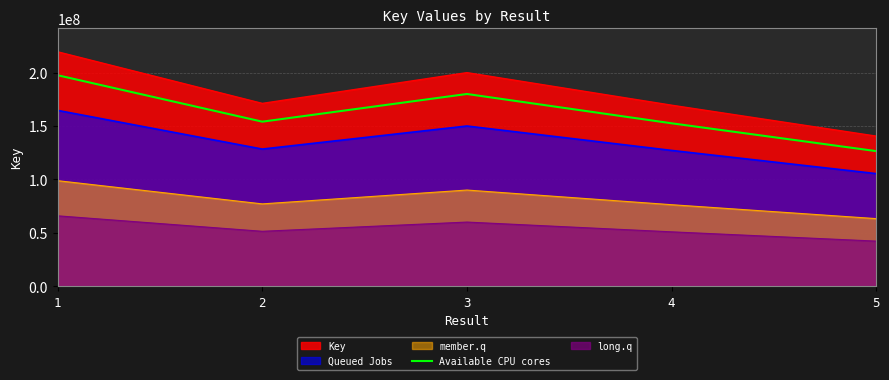

What is the sum of all values?

810444393.9